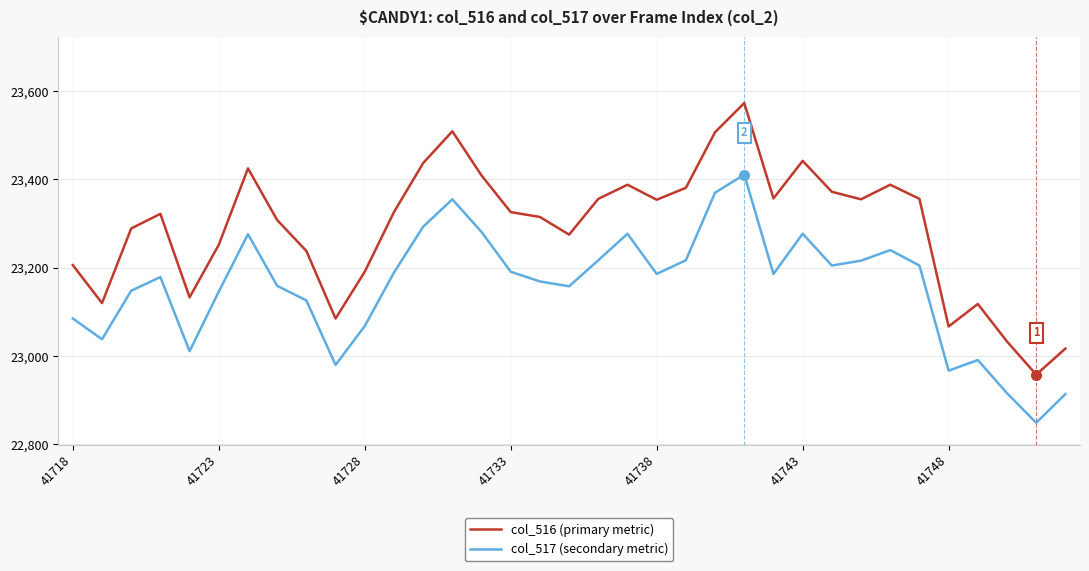

True or false: col_516 (primary metric) and col_517 (secondary metric) intersect in this chart.

False